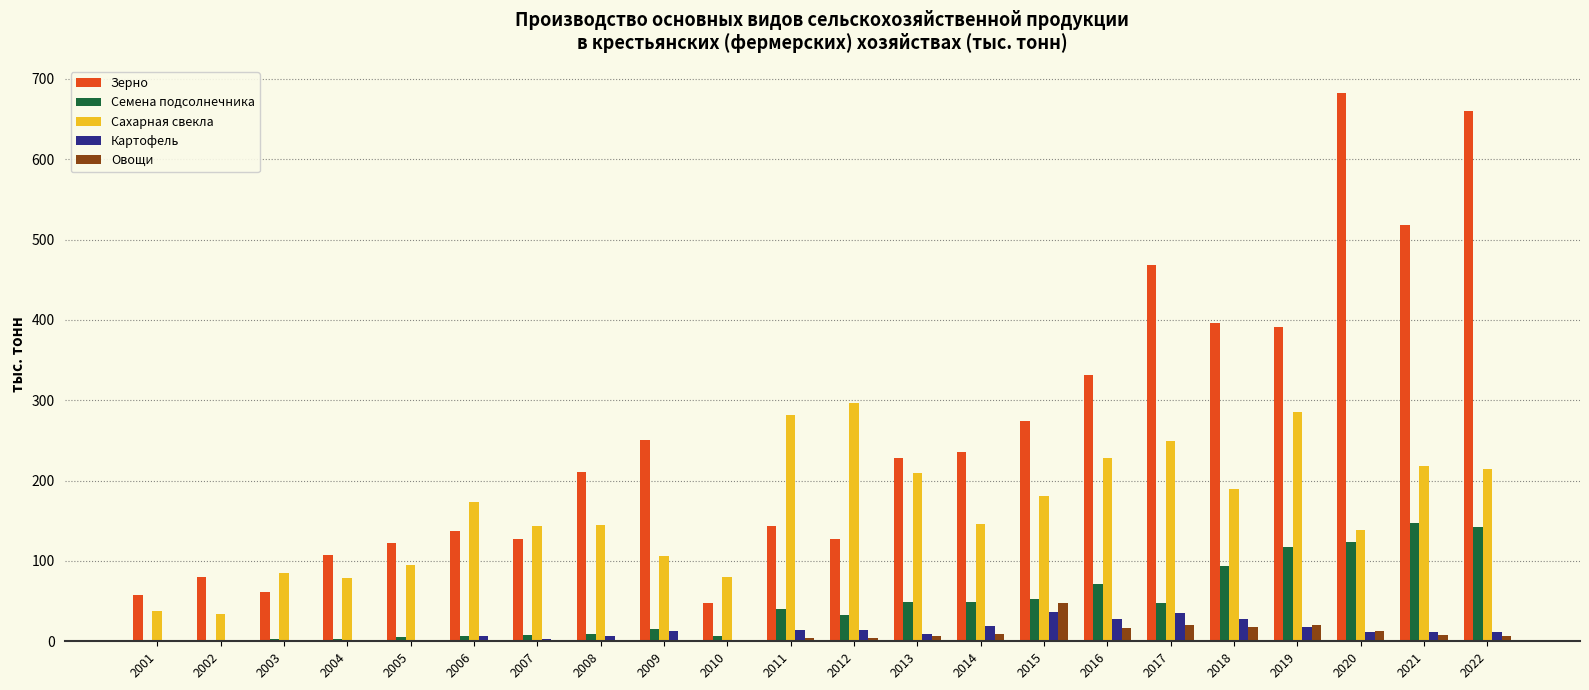

Between 2021 and 2022, which series saw the biggest shift?

Зерно